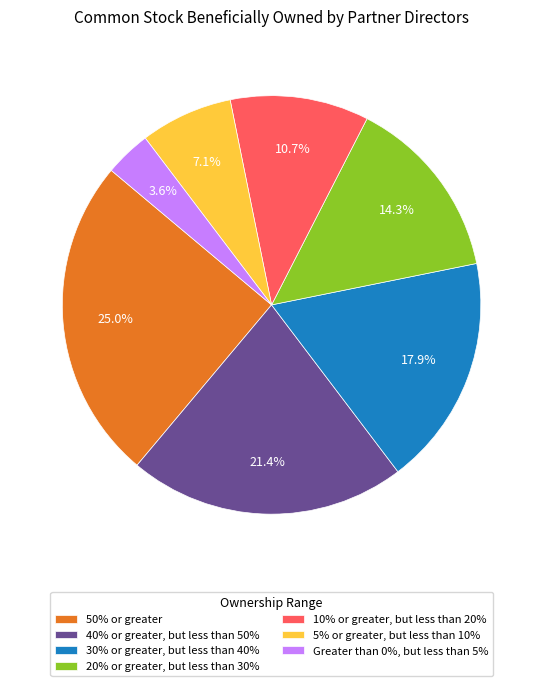

Rank the categories by value from lowest to highest.

Greater than 0%, but less than 5%, 5% or greater, but less than 10%, 10% or greater, but less than 20%, 20% or greater, but less than 30%, 30% or greater, but less than 40%, 40% or greater, but less than 50%, 50% or greater